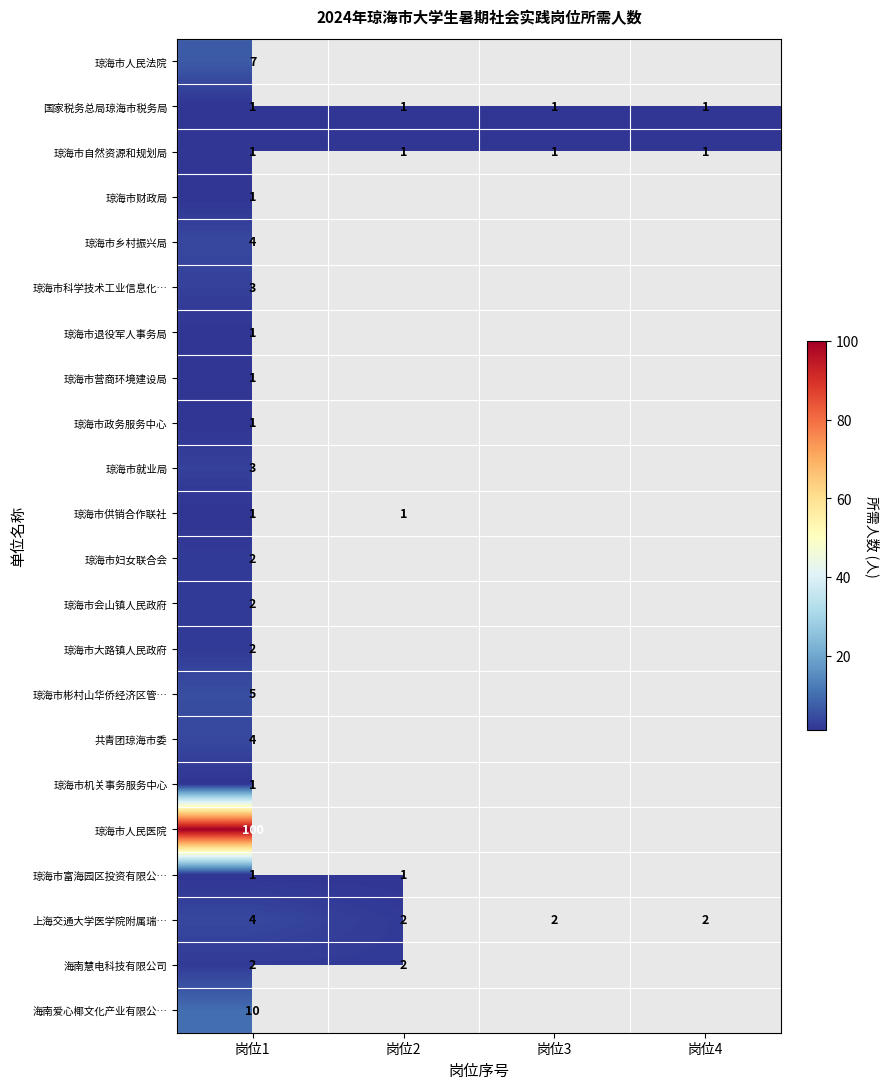

What is the total value across all series at 岗位1?

157